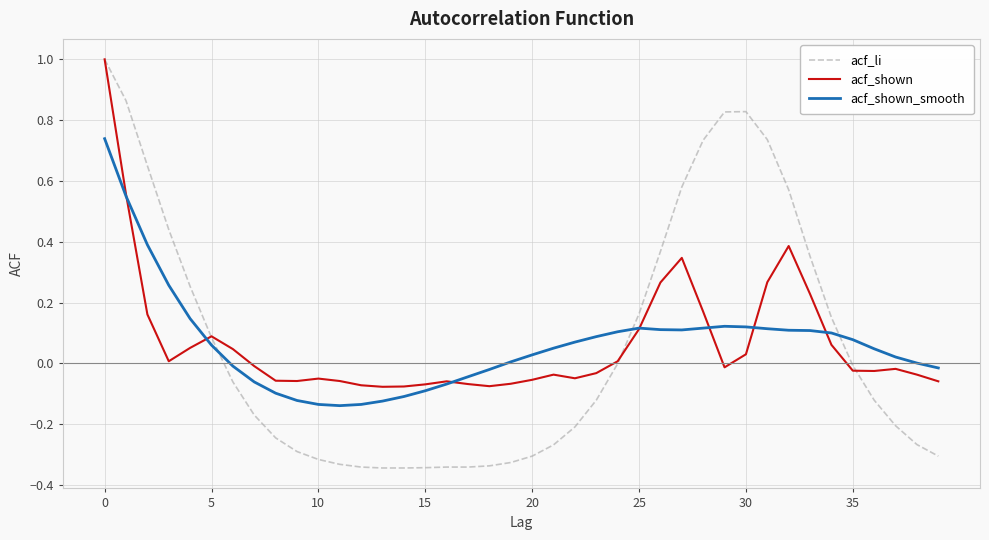

What is the maximum value shown in the chart?

1.0